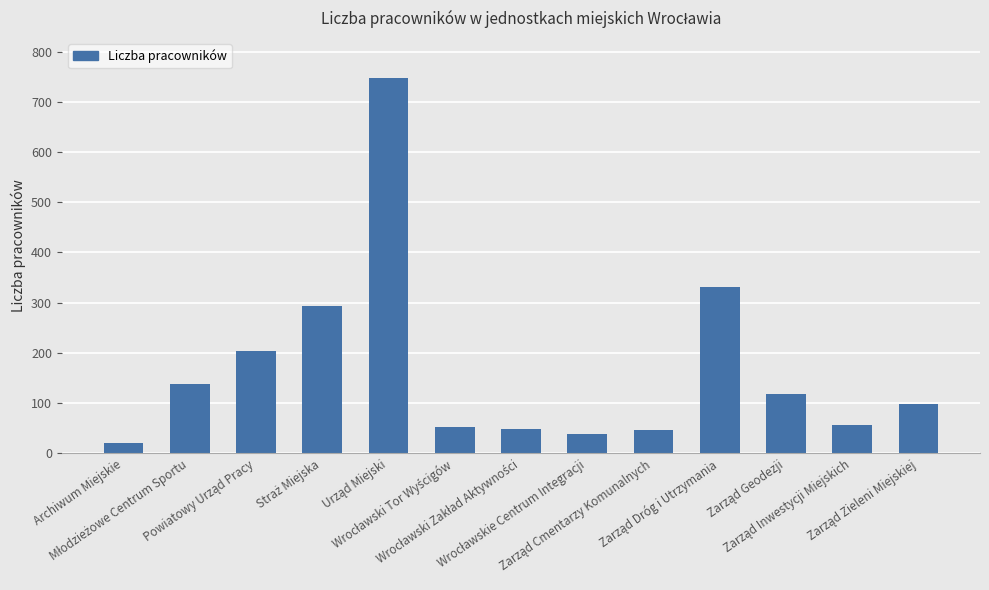

How many categories are shown in the chart?

13